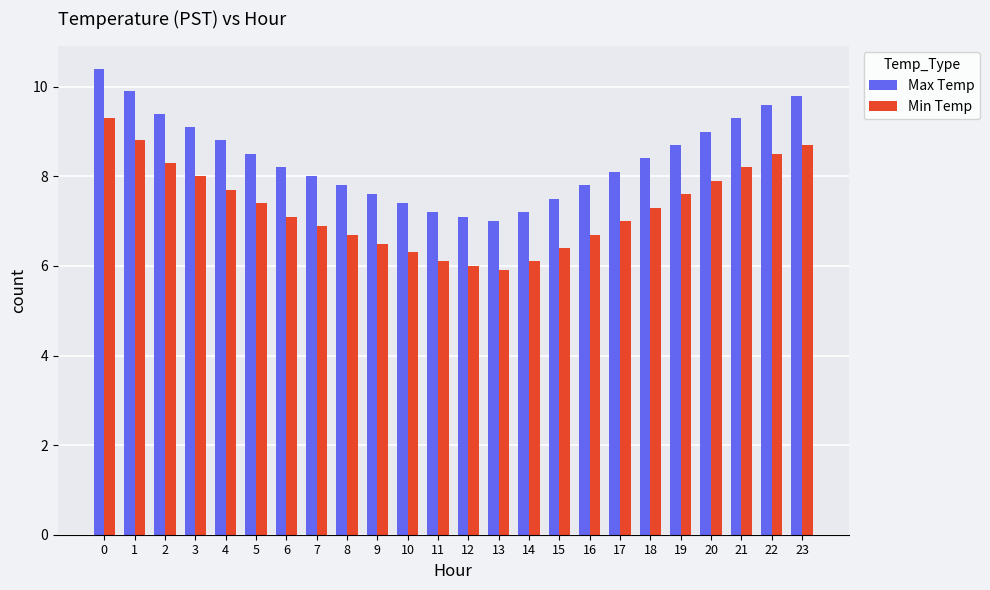

Does the chart contain any negative values?

No